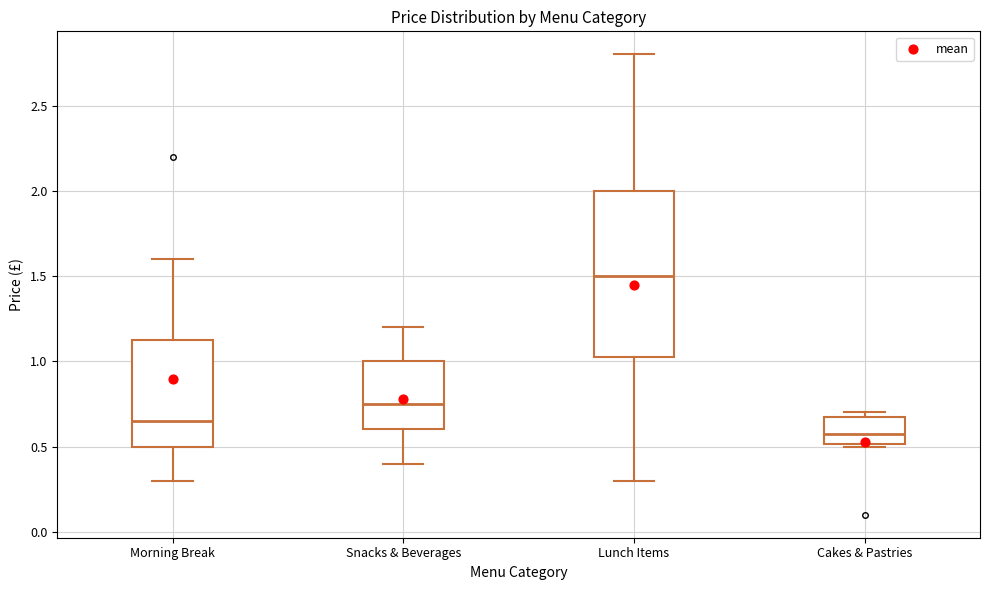

Which box has the highest median line?

Lunch Items